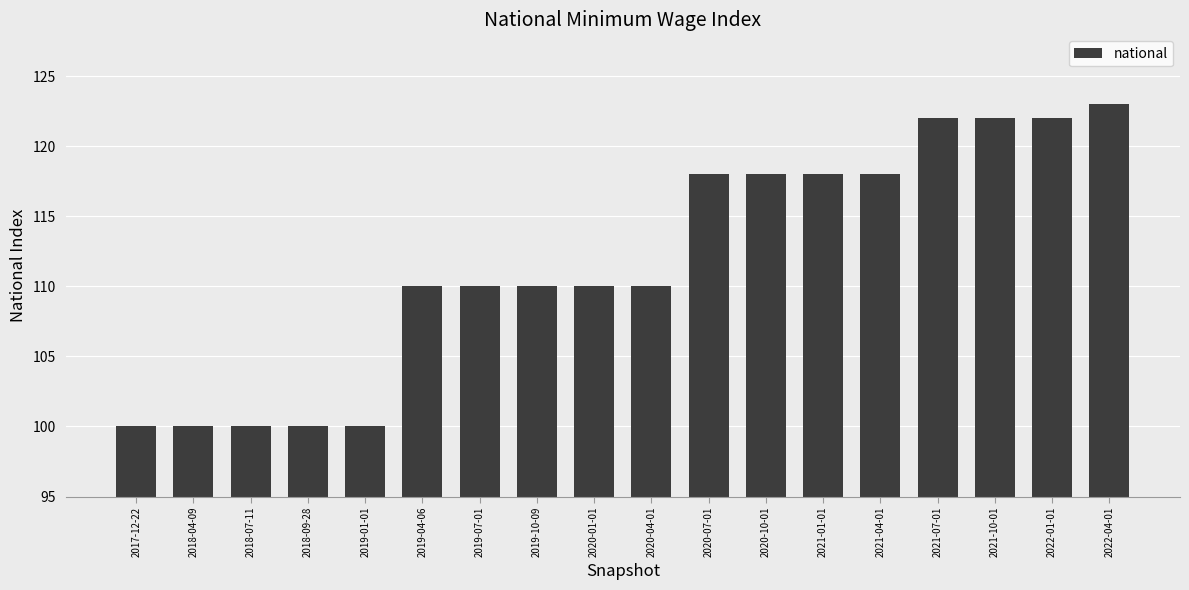

What is the change in value from 2021-04-01 to 2022-04-01?

+5